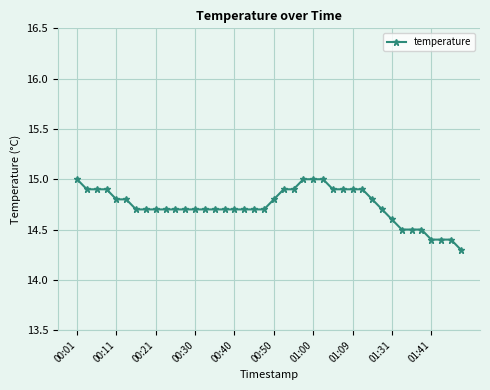

What is the value of the 1st point from the left?

15.0